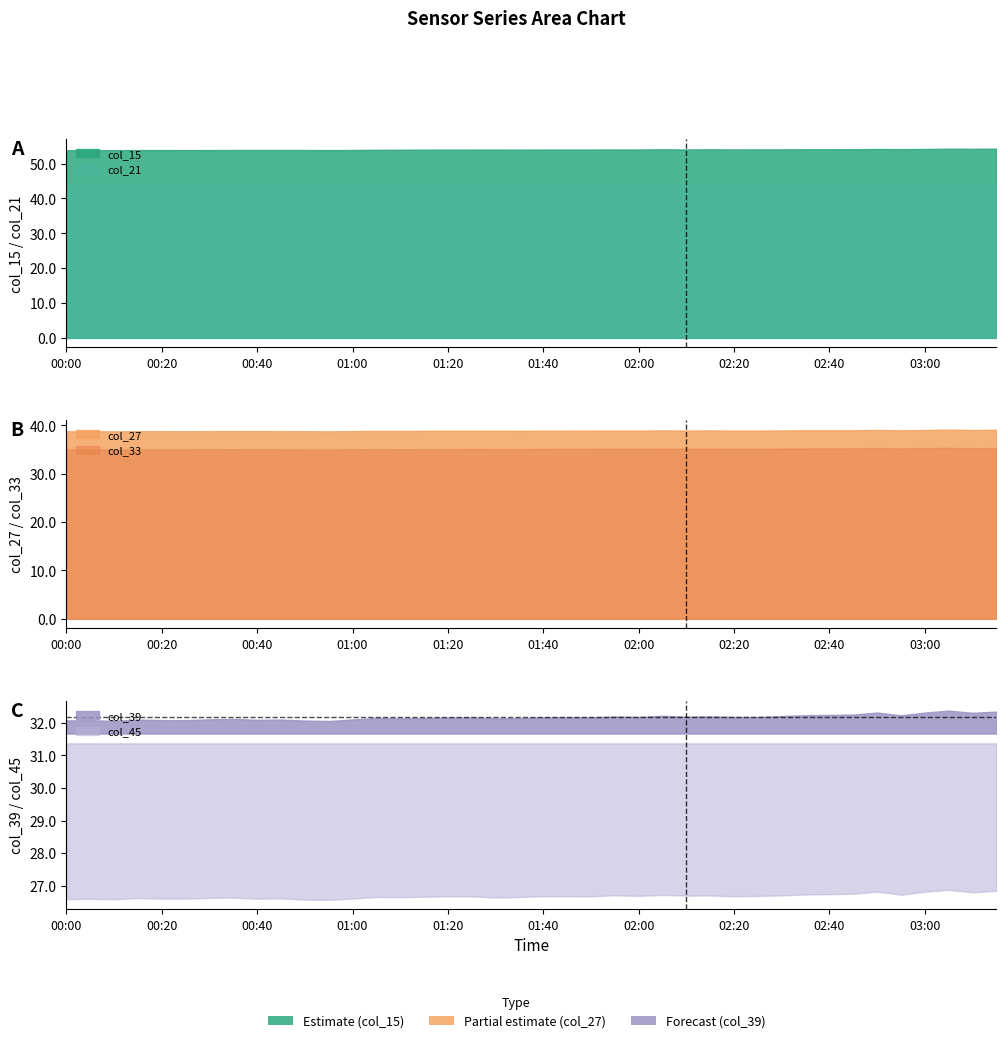

Reading left to right, list all the values displayed in this chart.

col_15: 00:00=53.8	00:05=53.8	00:10=53.9	00:15=53.9	00:20=53.9	00:25=53.9	00:30=53.9	00:35=53.9	00:40=53.9	00:45=53.9	00:50=53.9	00:55=53.9	01:00=53.9	01:05=53.9	01:10=54.0	01:15=54.0	01:20=54.0	01:25=54.0	01:30=54.0	01:35=54.0	01:40=54.0	01:45=54.0	01:50=54.0	01:55=54.0	02:00=54.1	02:05=54.1	02:10=54.1	02:15=54.1	02:20=54.1	02:25=54.1	02:30=54.1	02:35=54.1	02:40=54.1	02:45=54.1	02:50=54.2	02:55=54.2	03:00=54.2	03:05=54.3	03:10=54.2	03:15=54.3
col_21: 00:00=43.6	00:05=43.6	00:10=43.6	00:15=43.7	00:20=43.7	00:25=43.6	00:30=43.6	00:35=43.7	00:40=43.7	00:45=43.7	00:50=43.7	00:55=43.6	01:00=43.7	01:05=43.7	01:10=43.7	01:15=43.7	01:20=43.7	01:25=43.7	01:30=43.7	01:35=43.7	01:40=43.8	01:45=43.7	01:50=43.8	01:55=43.8	02:00=43.8	02:05=43.8	02:10=43.8	02:15=43.8	02:20=43.8	02:25=43.8	02:30=43.8	02:35=43.8	02:40=43.8	02:45=43.8	02:50=43.9	02:55=43.8	03:00=43.9	03:05=44.0	03:10=43.9	03:15=44.0
col_27: 00:00=38.7	00:05=38.8	00:10=38.8	00:15=38.8	00:20=38.8	00:25=38.8	00:30=38.8	00:35=38.8	00:40=38.8	00:45=38.8	00:50=38.8	00:55=38.8	01:00=38.8	01:05=38.8	01:10=38.8	01:15=38.9	01:20=38.9	01:25=38.9	01:30=38.9	01:35=38.9	01:40=38.9	01:45=38.9	01:50=38.9	01:55=38.9	02:00=38.9	02:05=38.9	02:10=38.9	02:15=38.9	02:20=38.9	02:25=38.9	02:30=38.9	02:35=39.0	02:40=39.0	02:45=39.0	02:50=39.0	02:55=39.0	03:00=39.0	03:05=39.1	03:10=39.0	03:15=39.1
col_33: 00:00=35.0	00:05=35.0	00:10=35.0	00:15=35.0	00:20=35.0	00:25=35.0	00:30=35.0	00:35=35.1	00:40=35.0	00:45=35.0	00:50=35.0	00:55=35.0	01:00=35.0	01:05=35.1	01:10=35.1	01:15=35.1	01:20=35.1	01:25=35.1	01:30=35.1	01:35=35.1	01:40=35.1	01:45=35.1	01:50=35.1	01:55=35.1	02:00=35.1	02:05=35.2	02:10=35.1	02:15=35.2	02:20=35.1	02:25=35.1	02:30=35.2	02:35=35.2	02:40=35.2	02:45=35.2	02:50=35.3	02:55=35.2	03:00=35.3	03:05=35.3	03:10=35.2	03:15=35.3
col_39: 00:00=32.1	00:05=32.1	00:10=32.1	00:15=32.1	00:20=32.1	00:25=32.1	00:30=32.1	00:35=32.1	00:40=32.1	00:45=32.1	00:50=32.1	00:55=32.1	01:00=32.1	01:05=32.1	01:10=32.1	01:15=32.1	01:20=32.2	01:25=32.2	01:30=32.1	01:35=32.1	01:40=32.2	01:45=32.2	01:50=32.2	01:55=32.2	02:00=32.2	02:05=32.2	02:10=32.2	02:15=32.2	02:20=32.2	02:25=32.2	02:30=32.2	02:35=32.2	02:40=32.2	02:45=32.2	02:50=32.3	02:55=32.2	03:00=32.3	03:05=32.4	03:10=32.3	03:15=32.3
col_45: 00:00=26.6	00:05=26.6	00:10=26.6	00:15=26.6	00:20=26.6	00:25=26.6	00:30=26.6	00:35=26.6	00:40=26.6	00:45=26.6	00:50=26.6	00:55=26.6	01:00=26.6	01:05=26.7	01:10=26.7	01:15=26.7	01:20=26.7	01:25=26.7	01:30=26.6	01:35=26.7	01:40=26.7	01:45=26.7	01:50=26.7	01:55=26.7	02:00=26.7	02:05=26.7	02:10=26.7	02:15=26.7	02:20=26.7	02:25=26.7	02:30=26.7	02:35=26.7	02:40=26.7	02:45=26.8	02:50=26.8	02:55=26.7	03:00=26.8	03:05=26.9	03:10=26.8	03:15=26.8